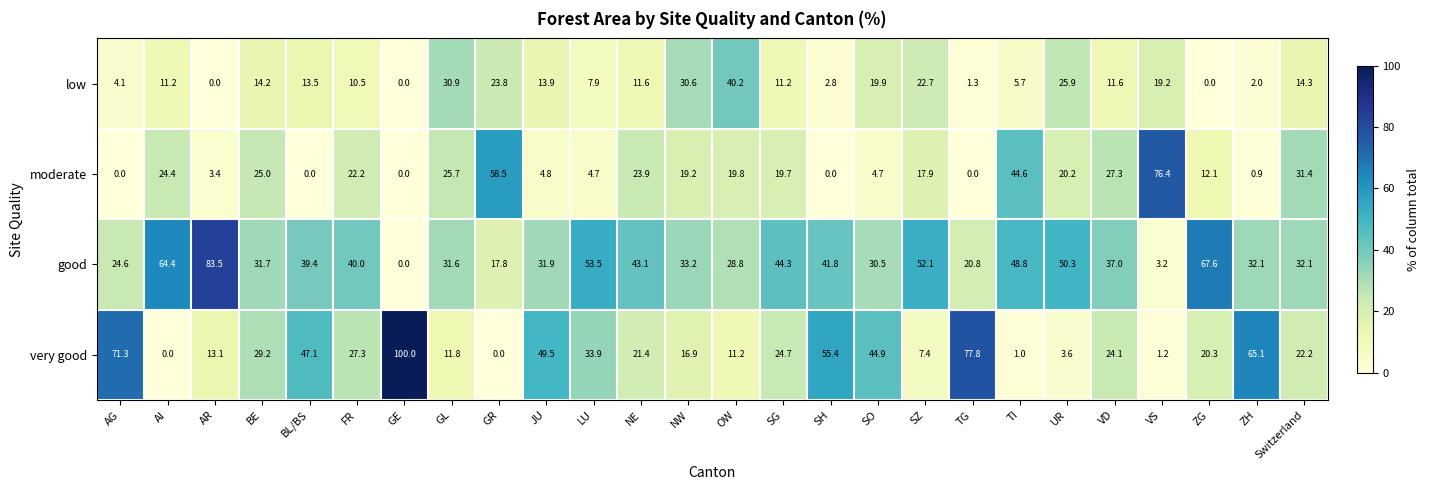

What is the difference between the maximum and minimum values in the moderate series?

76.4